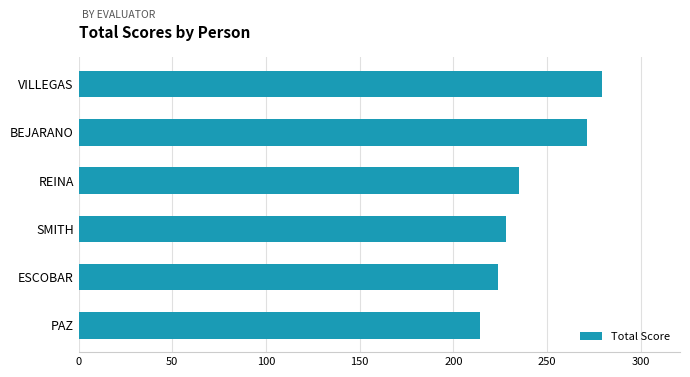

Does the chart contain stacked bars?

No